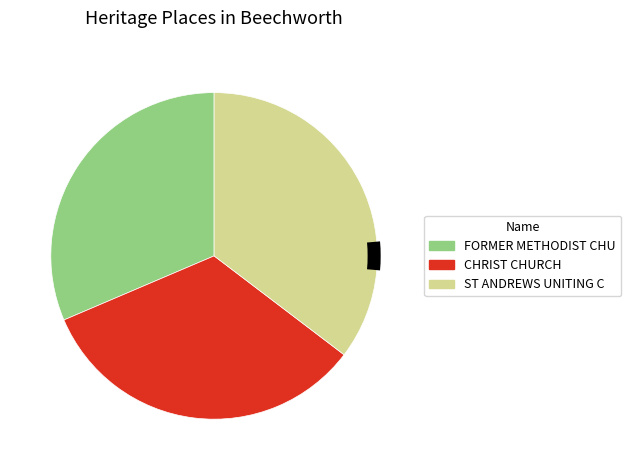

What is the smallest slice in the pie chart?

FORMER METHODIST CHURCH